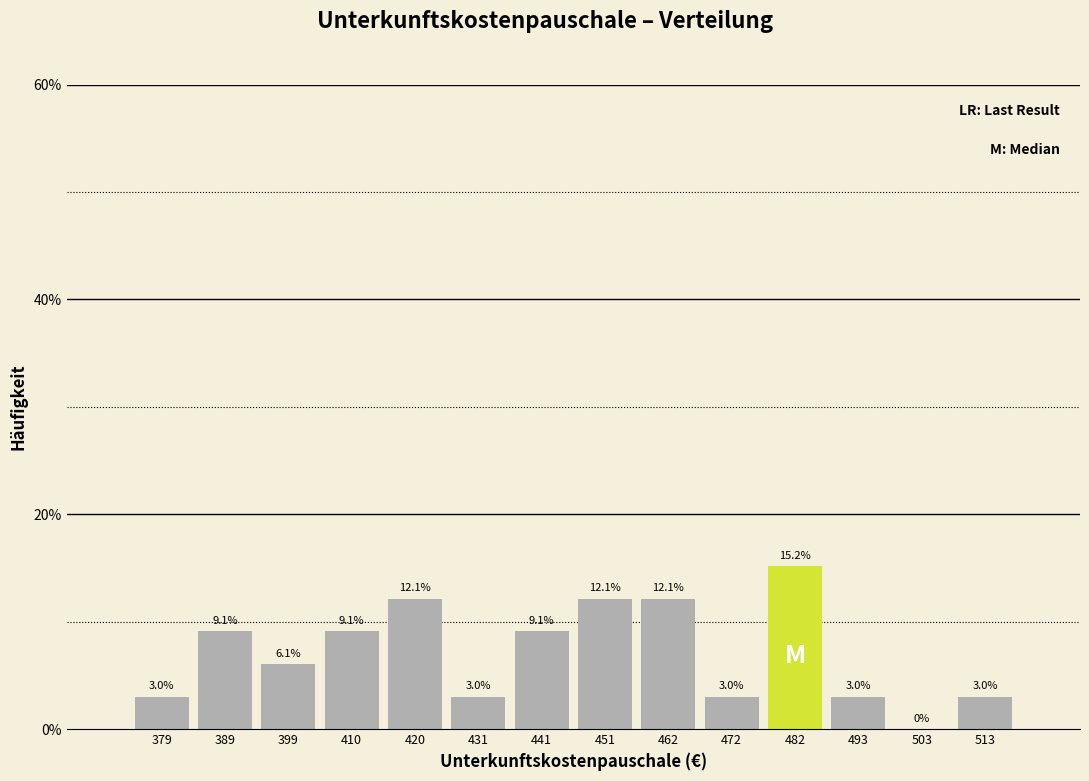

Which range on the x-axis has the tallest bar?

478 to 488